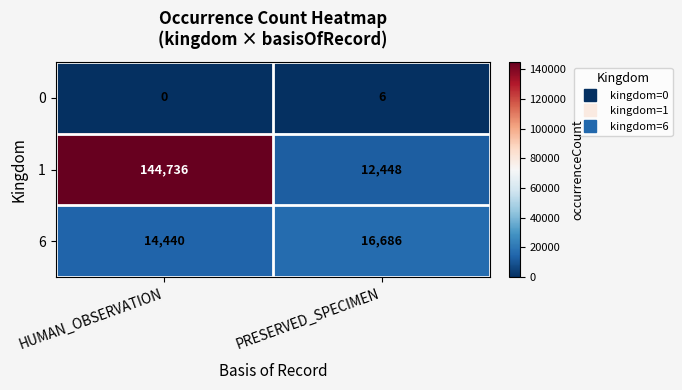

What is the difference between the highest and lowest values at HUMAN_OBSERVATION?

144736